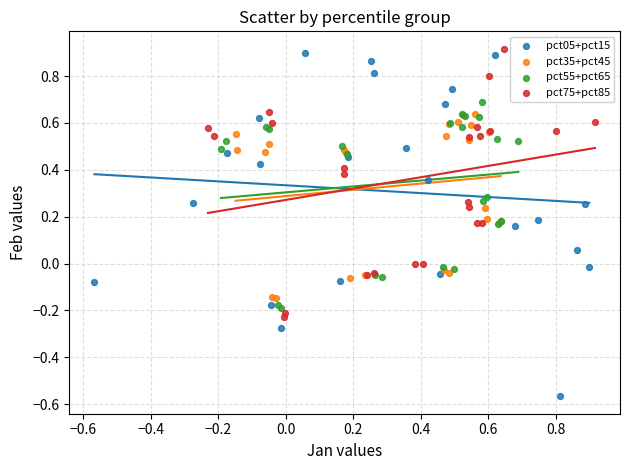

Which series contains the highest Y value?

pct75+pct85